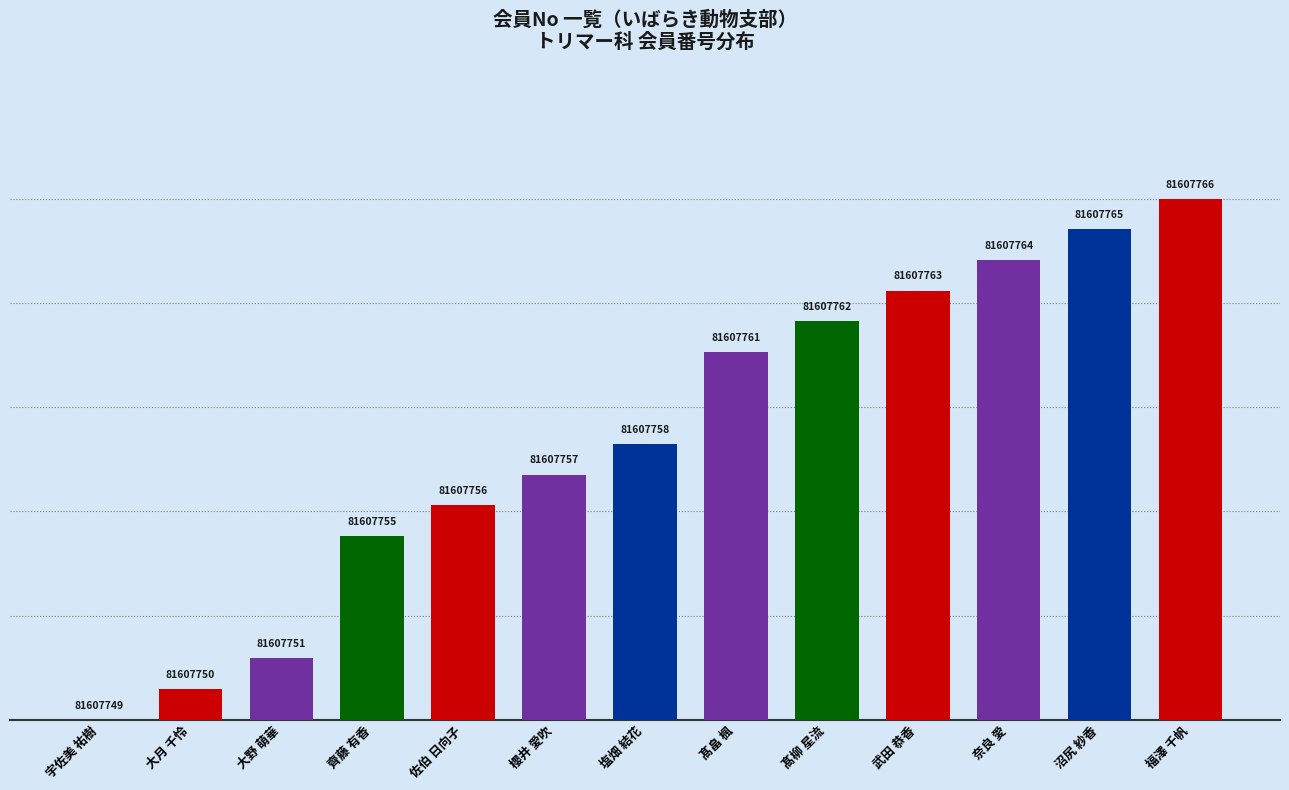

What is the label of the 1st bar from the left?

宇佐美 祐樹